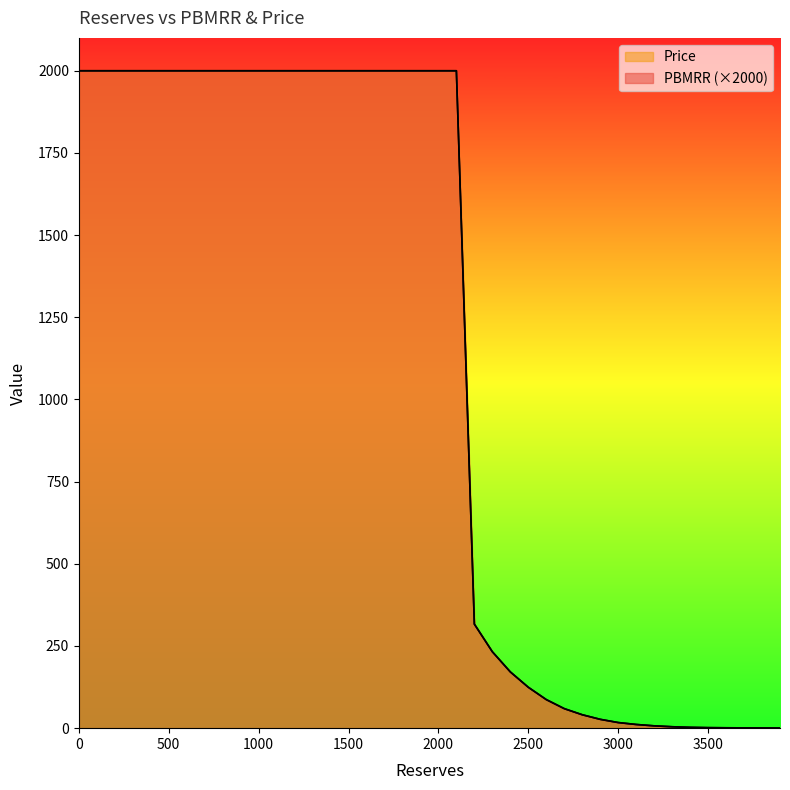

True or false: PBMRR has a value of 2000.0 at 500.

True